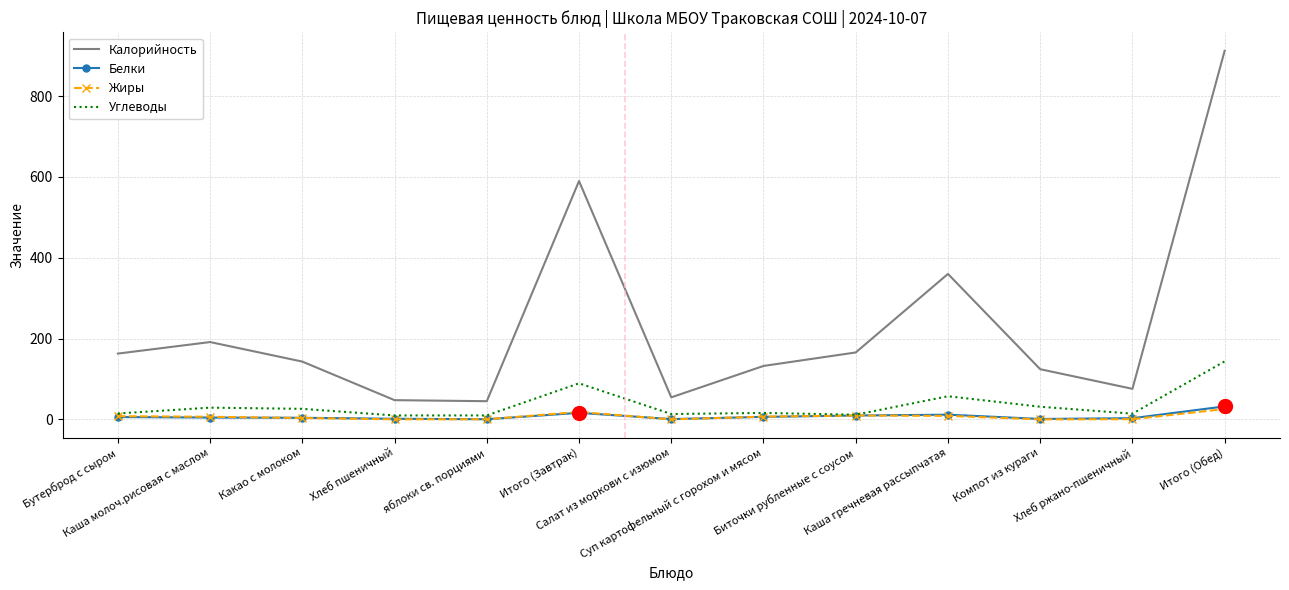

What is the maximum value for Углеводы?

143.5